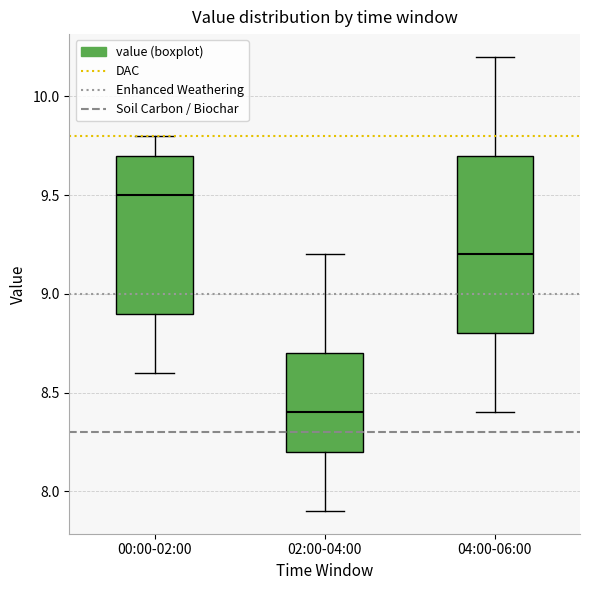

Which box is the tallest, from its lower edge to its upper edge?

04:00-06:00